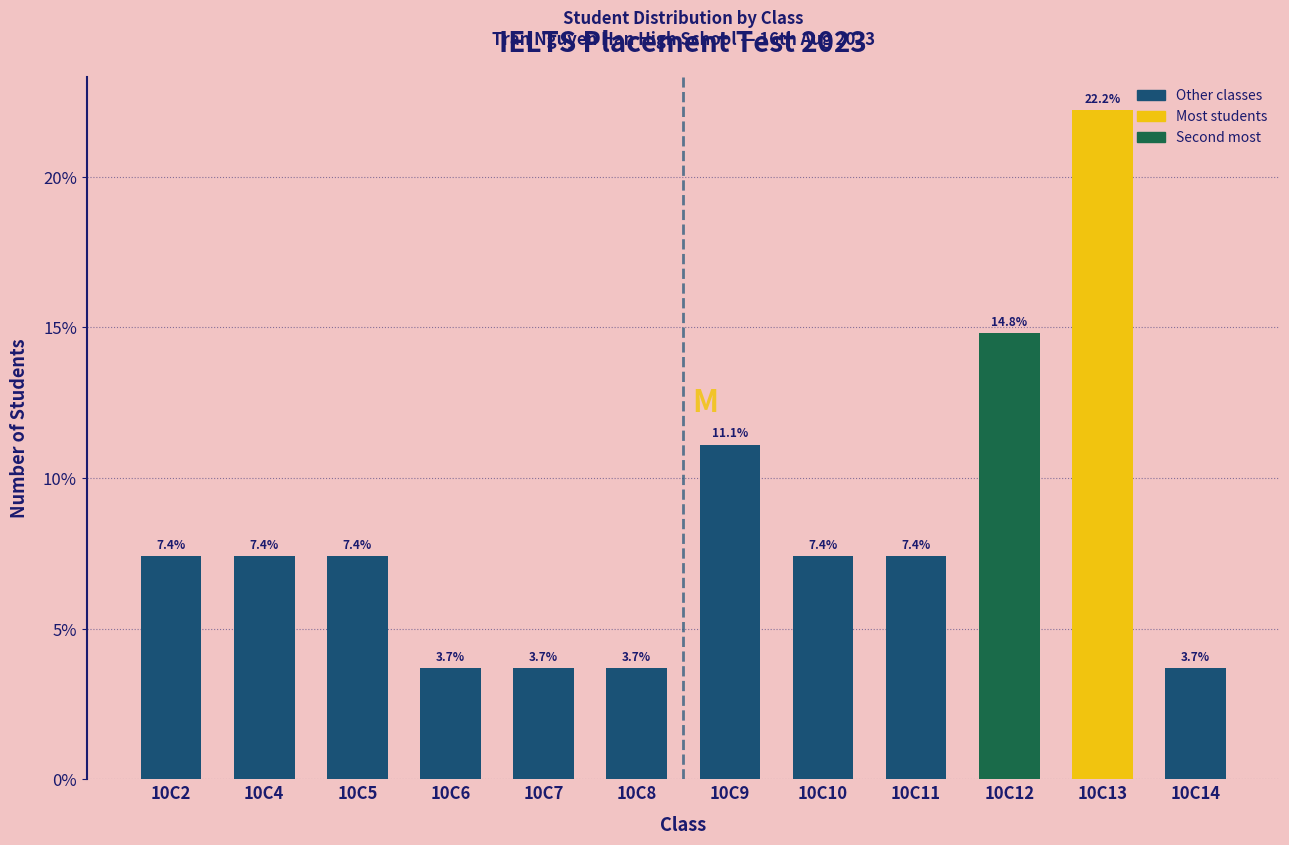

Reading right to left, what are all the values shown in this chart?

3.7	22.2	14.8	7.4	7.4	11.1	3.7	3.7	3.7	7.4	7.4	7.4